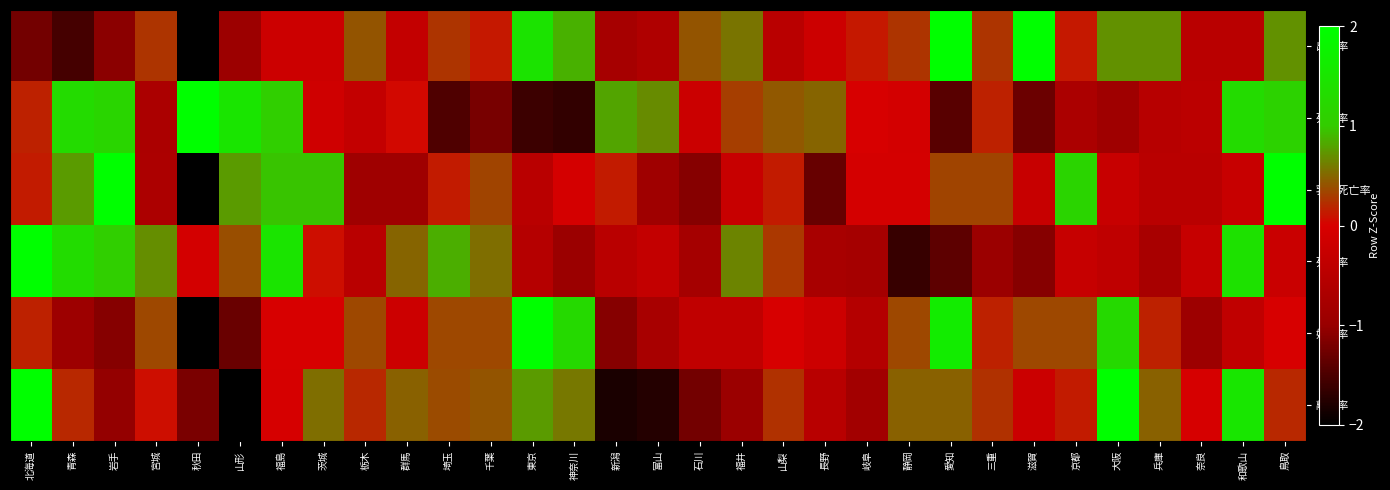

Which series has the largest total across all categories?

出生率